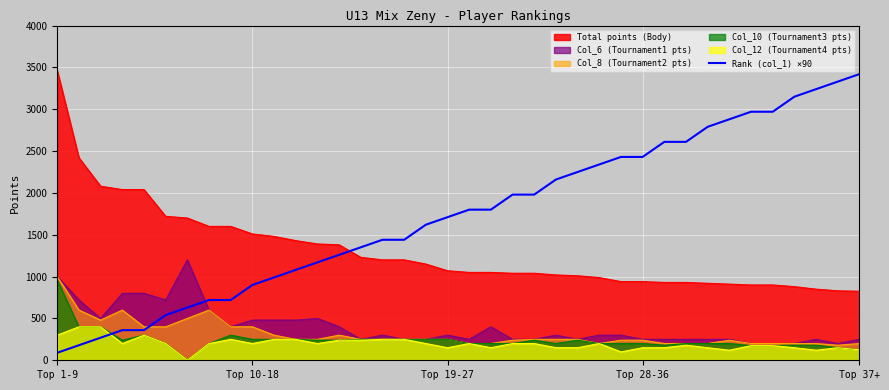

What is the maximum value for Total points (Body)?

3460